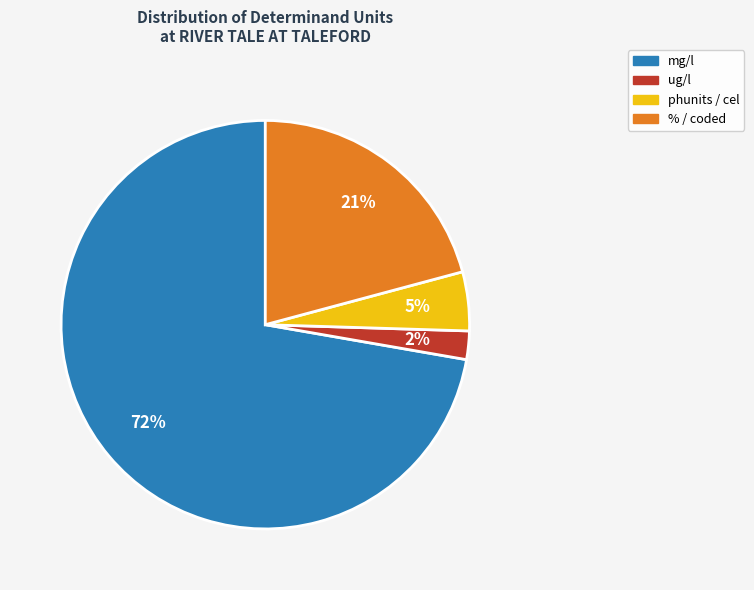

Combined, do mg/l and phunits / cel account for over 50%?

Yes